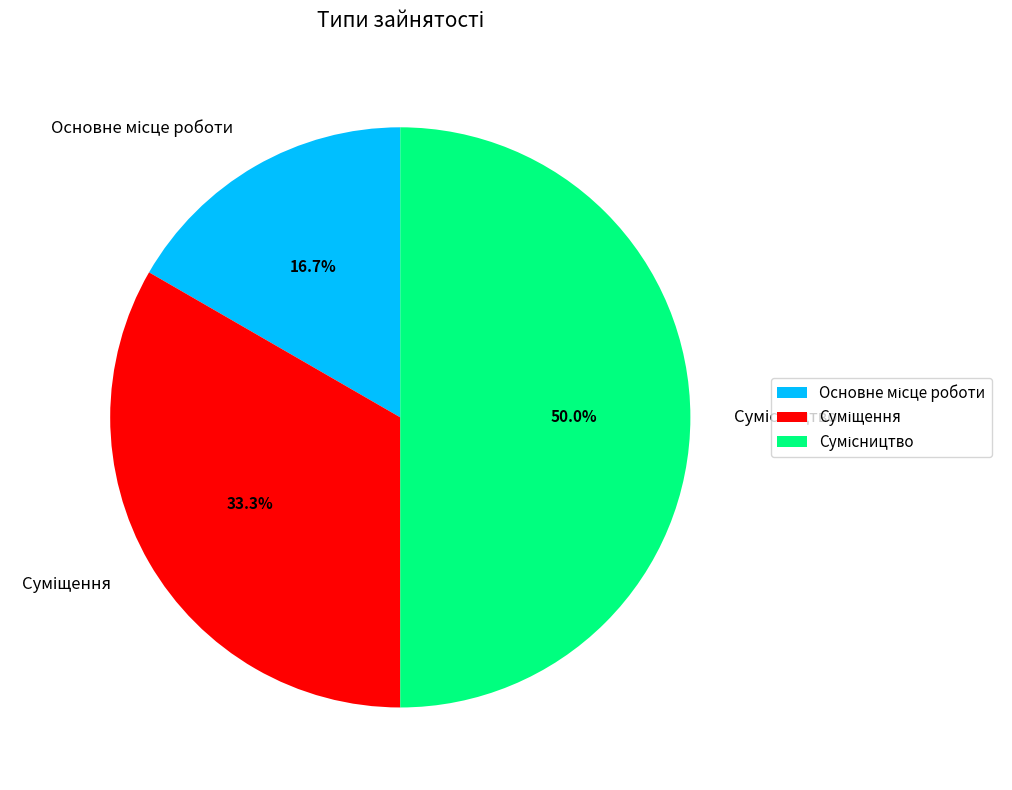

To the nearest percent, what is the combined percentage of Суміщення and Основне місце роботи?

50%